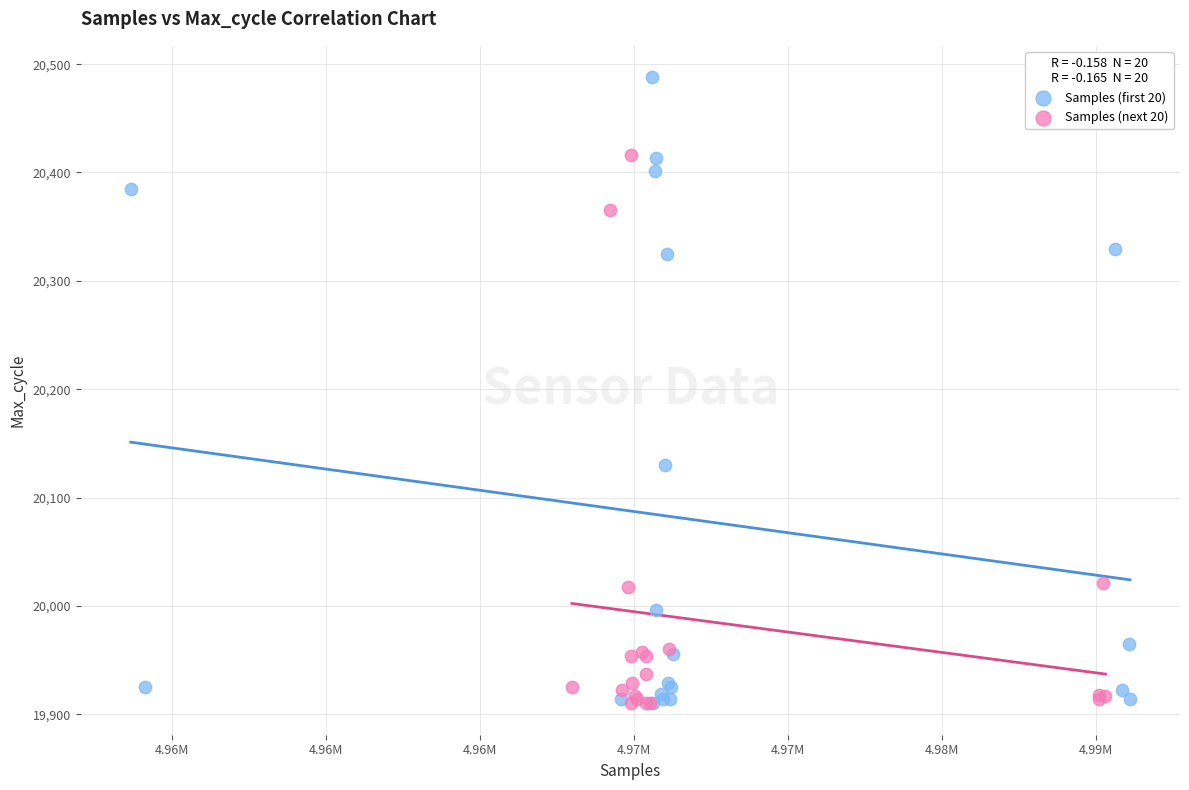

Which series reaches the maximum Y coordinate?

Samples (first 20)